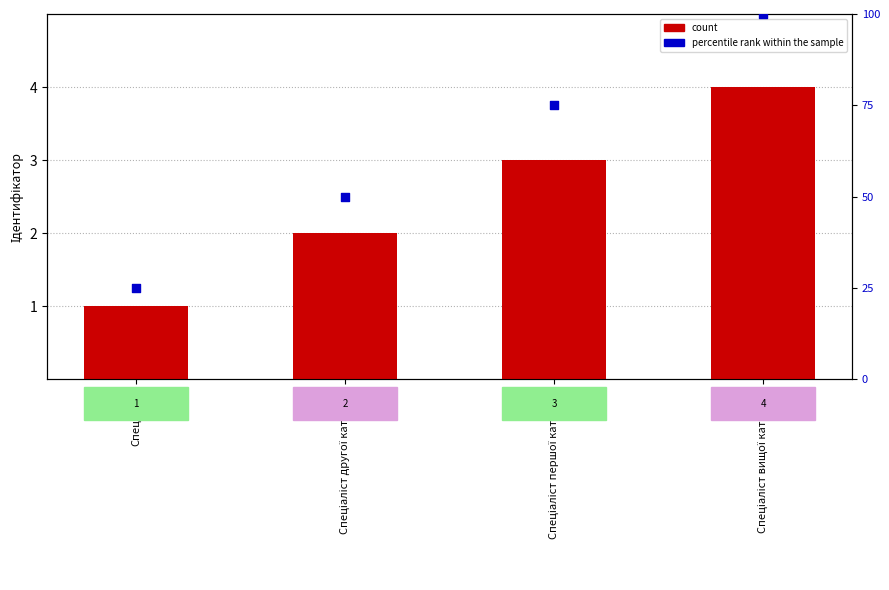

Which series reaches the minimum Y coordinate?

count